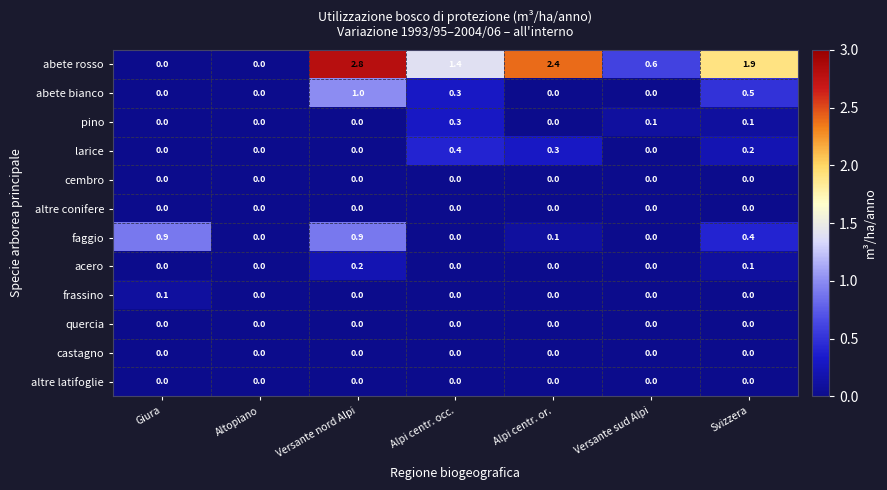

At which category is the sum across all series the highest?

Versante nord Alpi